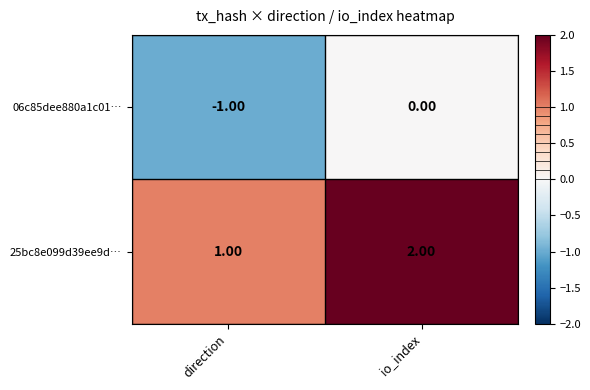

At which category does the chart reach its minimum across all series?

direction